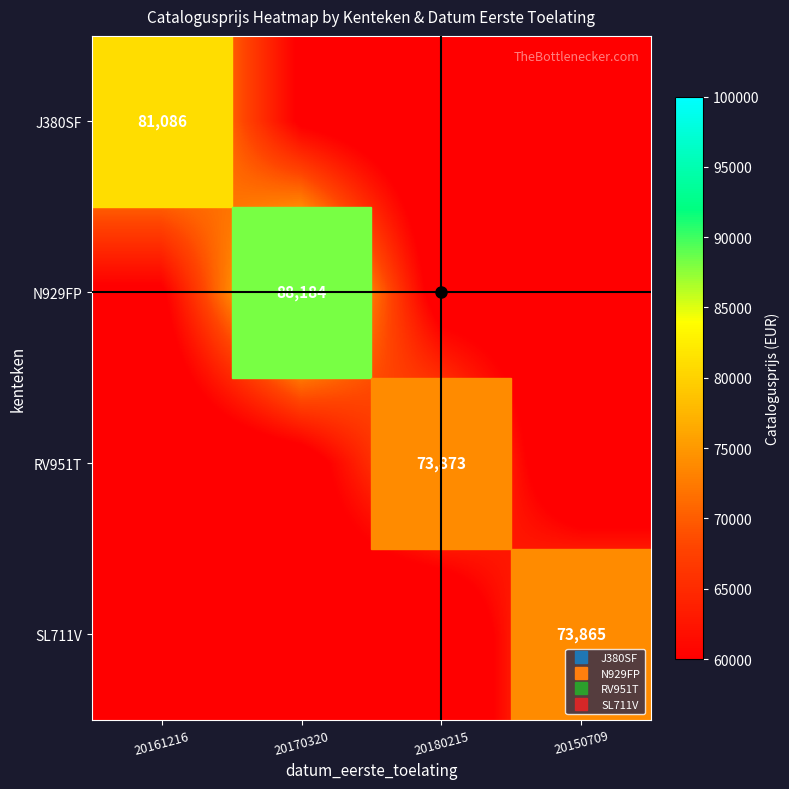

At how many categories does at least one series exceed 74233?

2